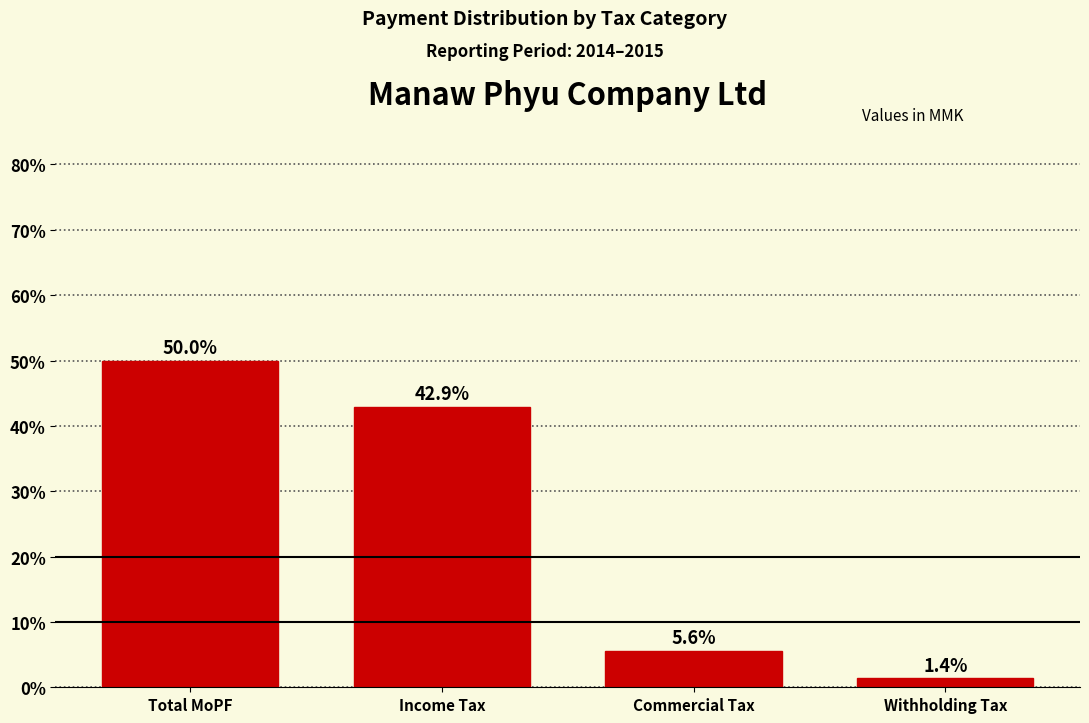

Does the chart contain any negative values?

No